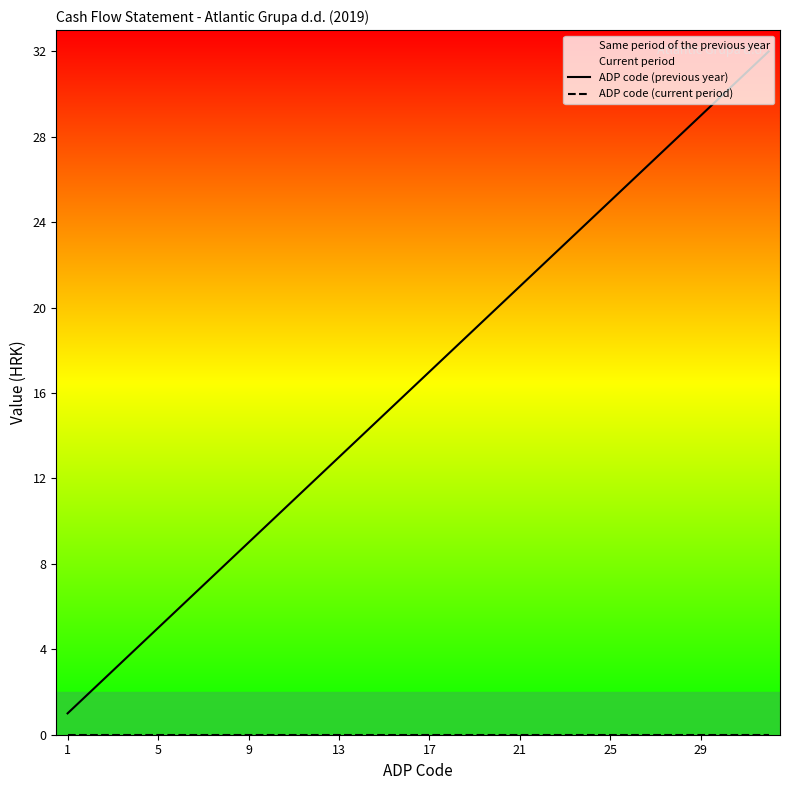

List the series in order of their overall mean, highest first.

ADP code (previous year), ADP code (current period)